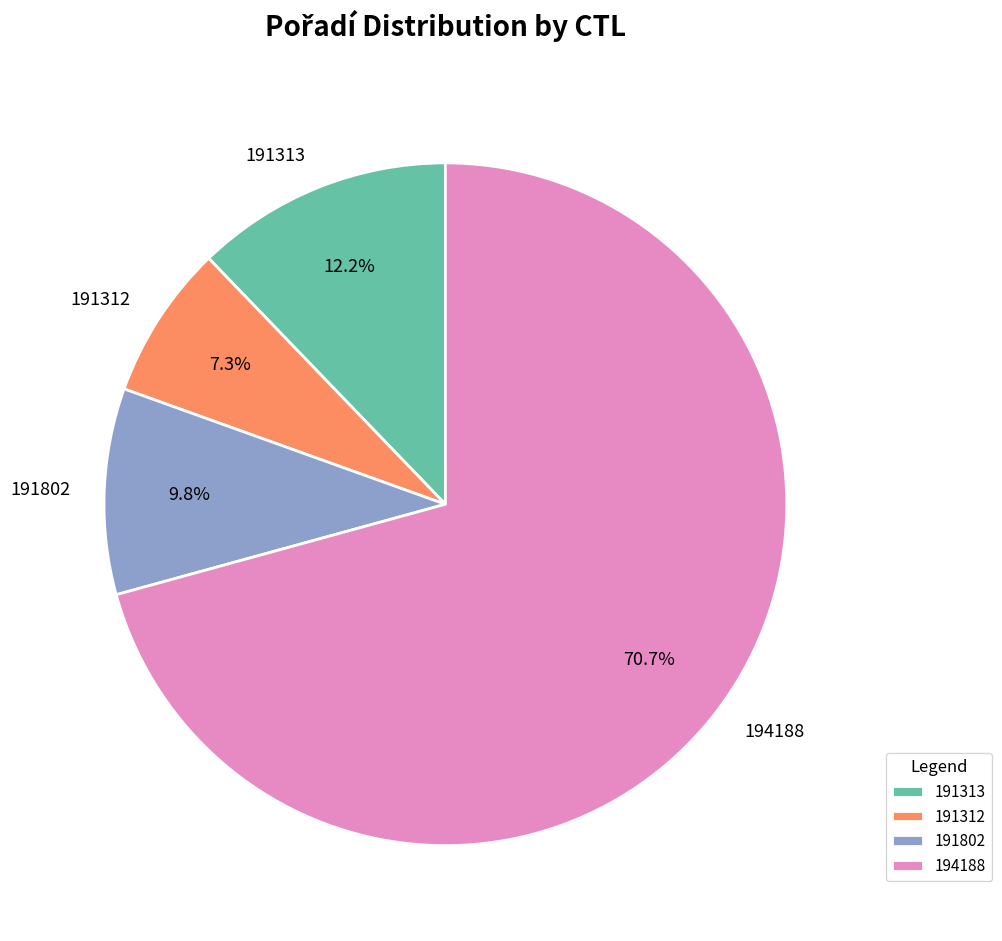

To the nearest percent, what is the combined percentage of 191312 and 191802?

17%